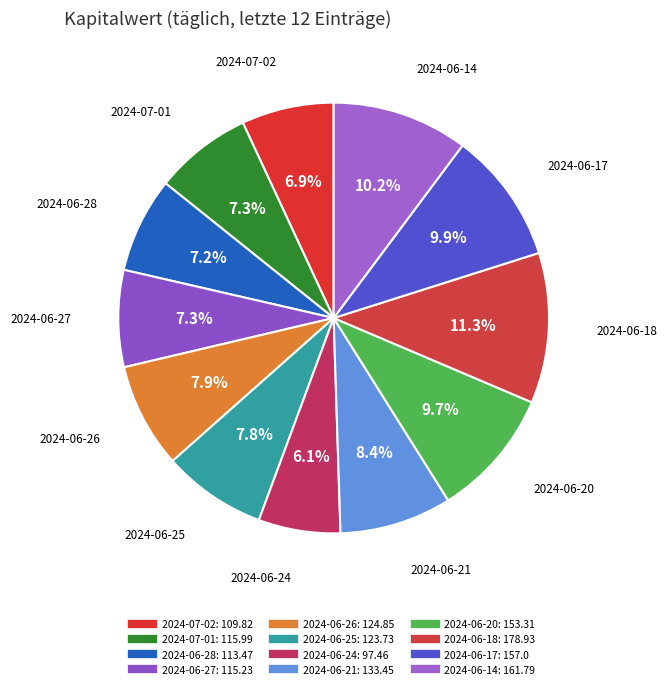

Which has a higher value, 2024-06-28 or 2024-06-20?

2024-06-20